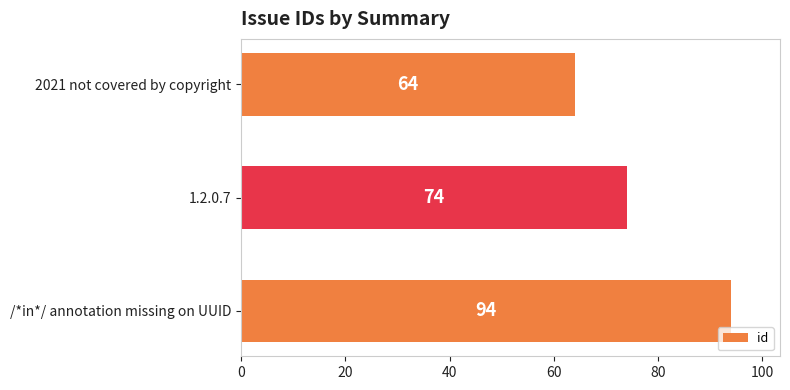

How many categories are shown in the chart?

3